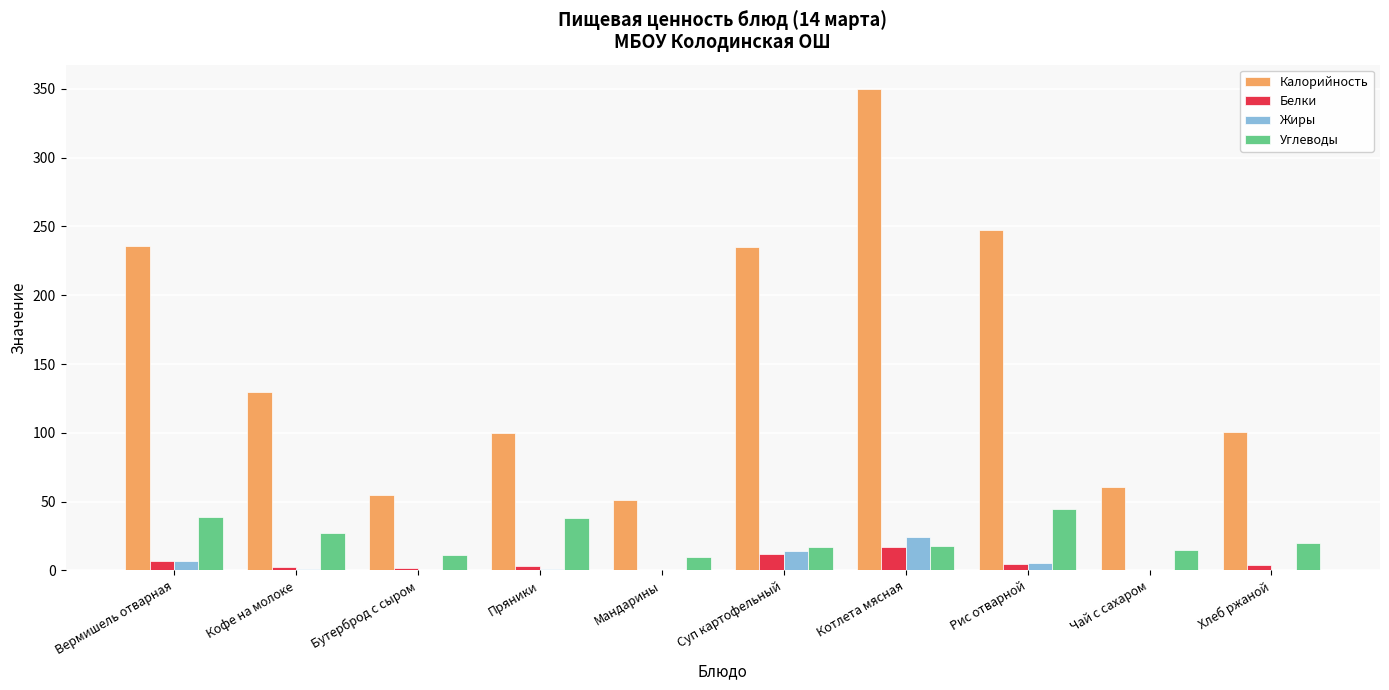

Which series changed the most between Кофе на молоке and Суп картофельный?

Калорийность